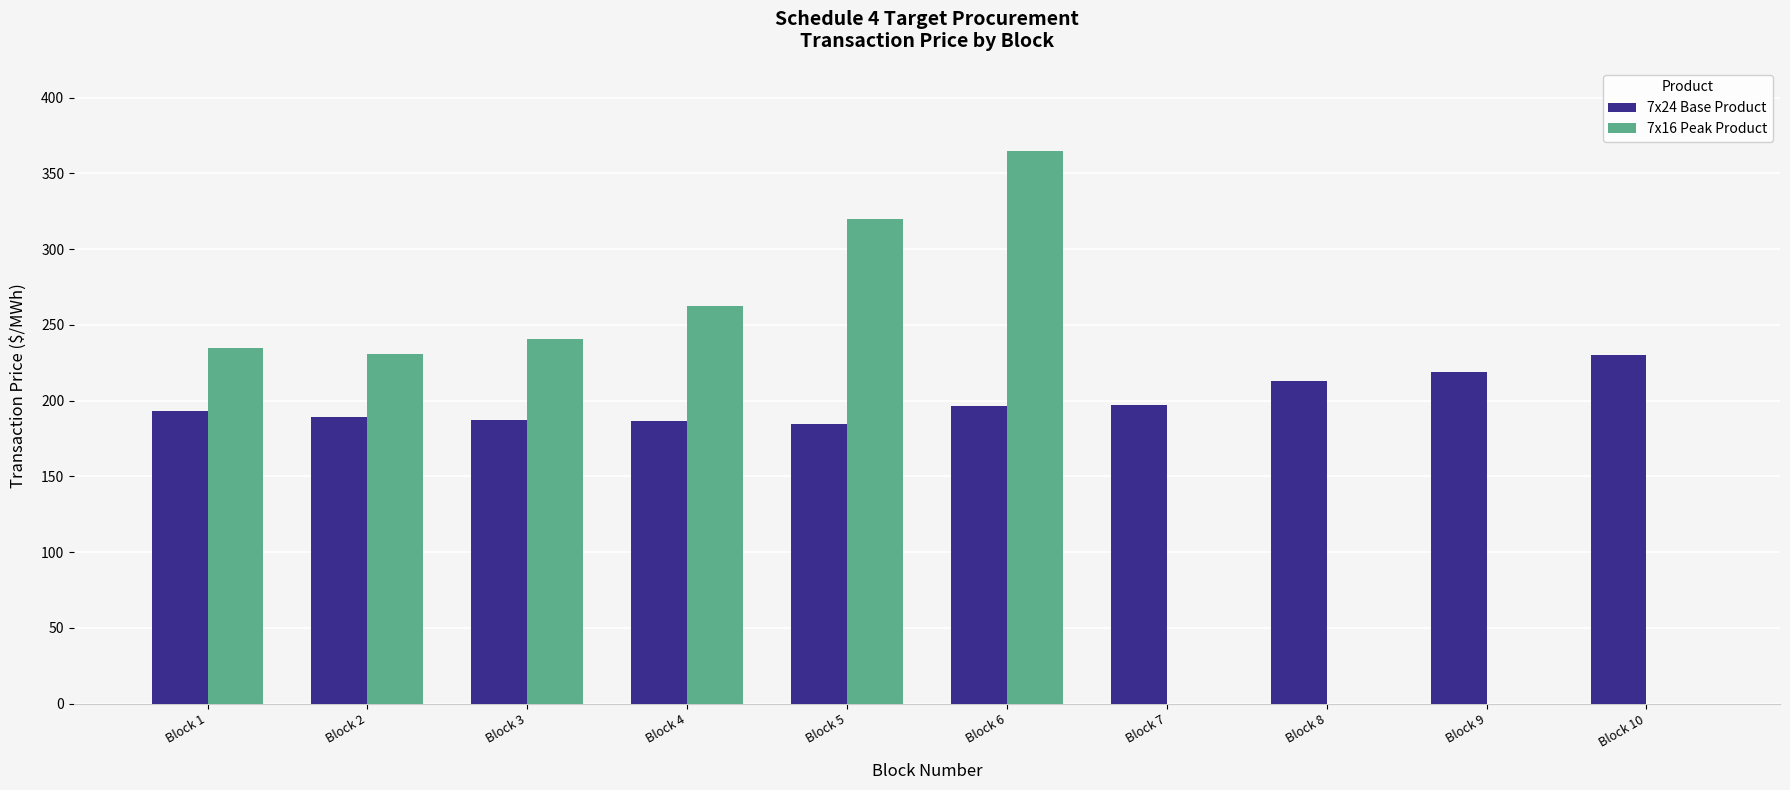

What is the maximum value for 7x24 Base Product?

230.0